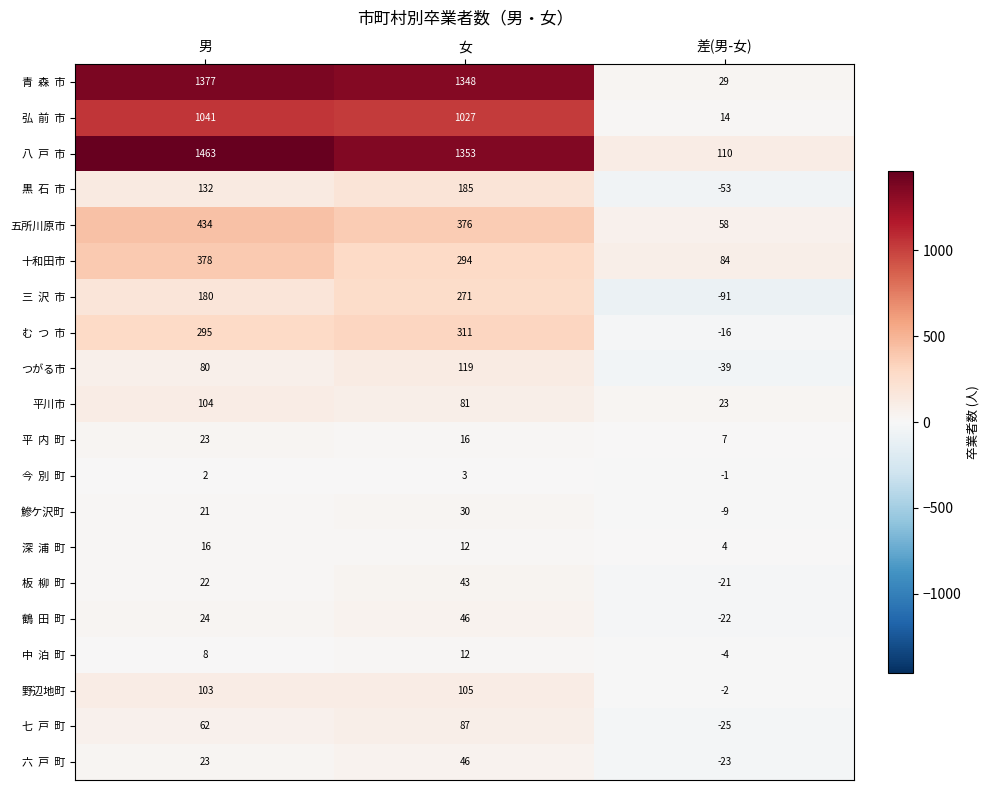

How many series are shown in this chart?

20